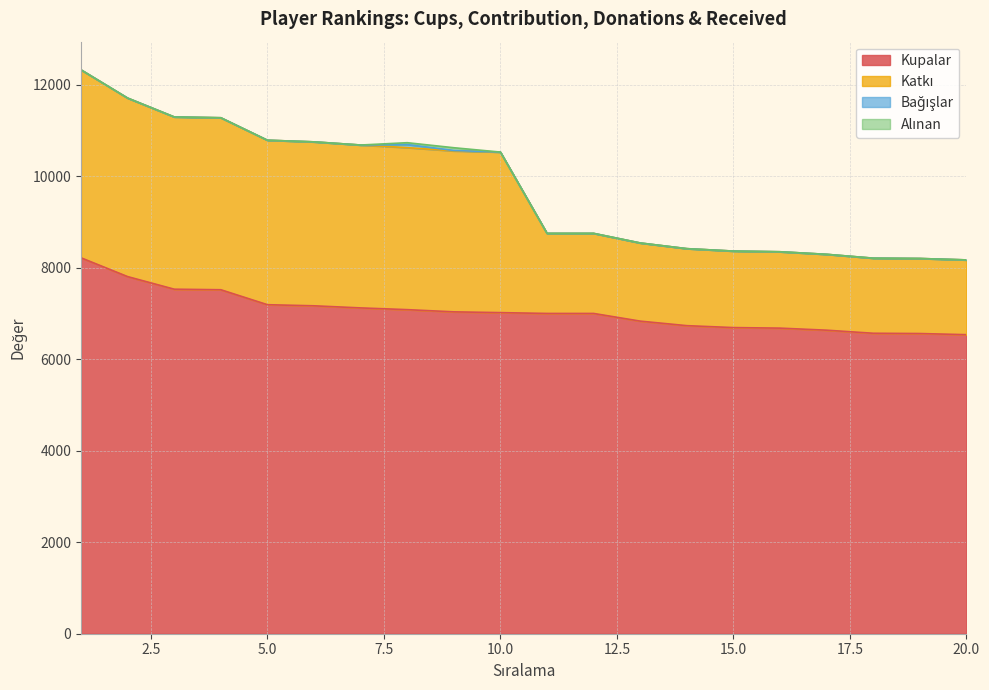

Does the chart have visible grid lines?

Yes